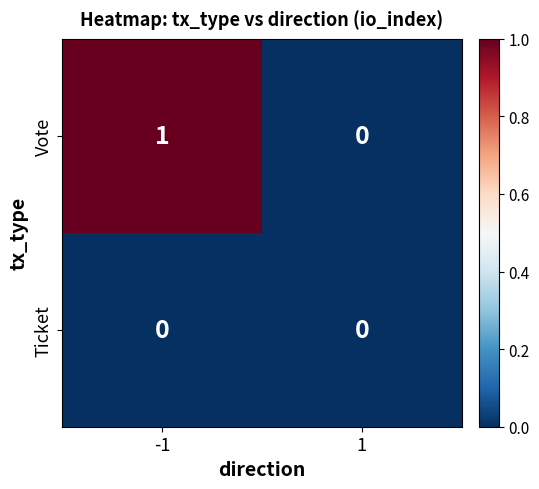

List the series in order of their overall mean, lowest first.

Ticket, Vote